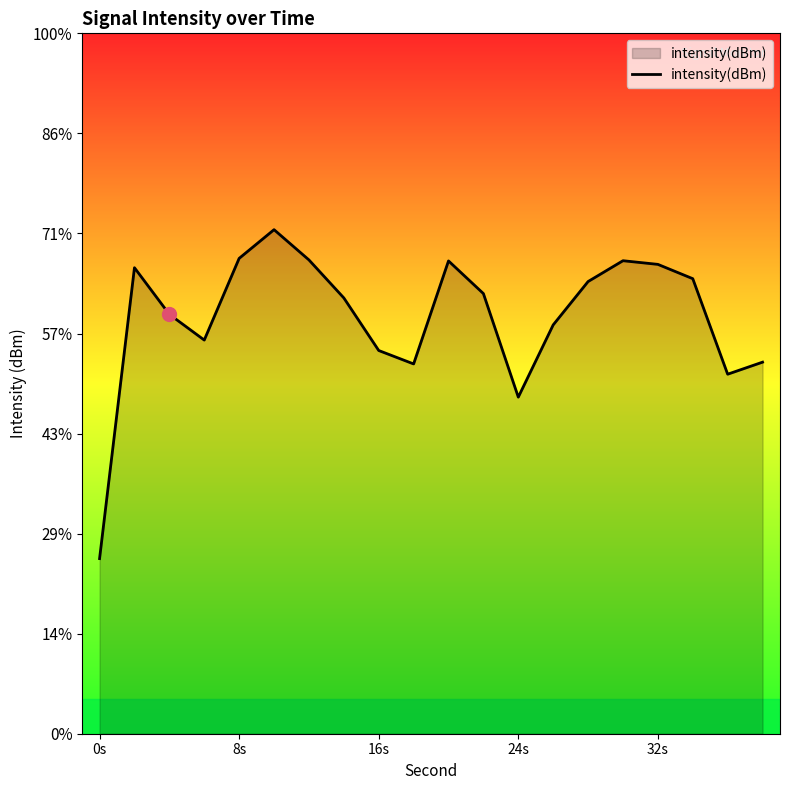

Reading left to right, extract all data points from this chart.

-108.2	-97.0	-98.8	-99.8	-96.7	-95.6	-96.7	-98.2	-100.2	-100.7	-96.8	-98.0	-102.0	-99.2	-97.6	-96.8	-96.9	-97.5	-101.1	-100.7